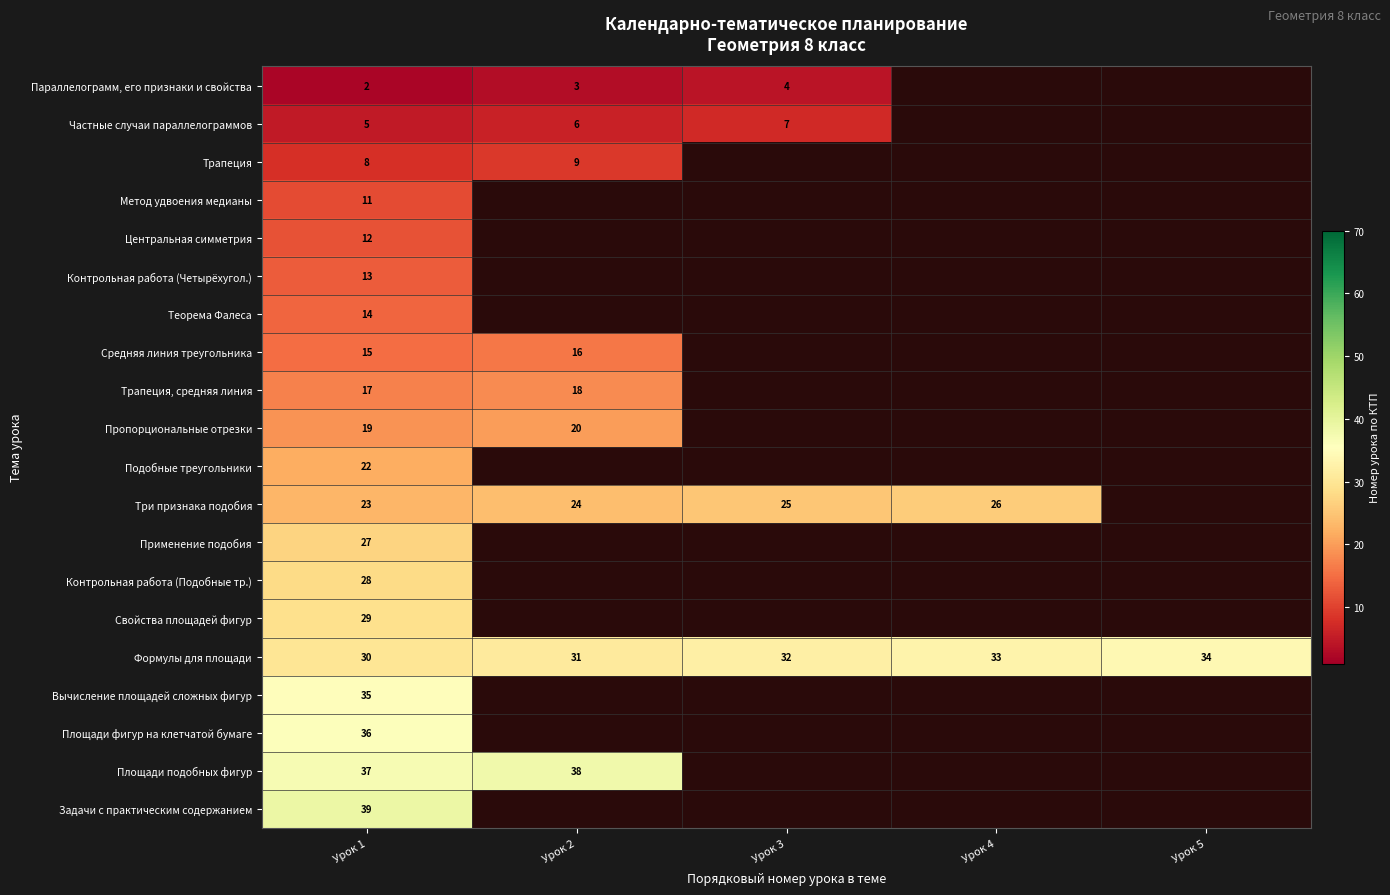

What is the total value across all series at Урок 1?

422